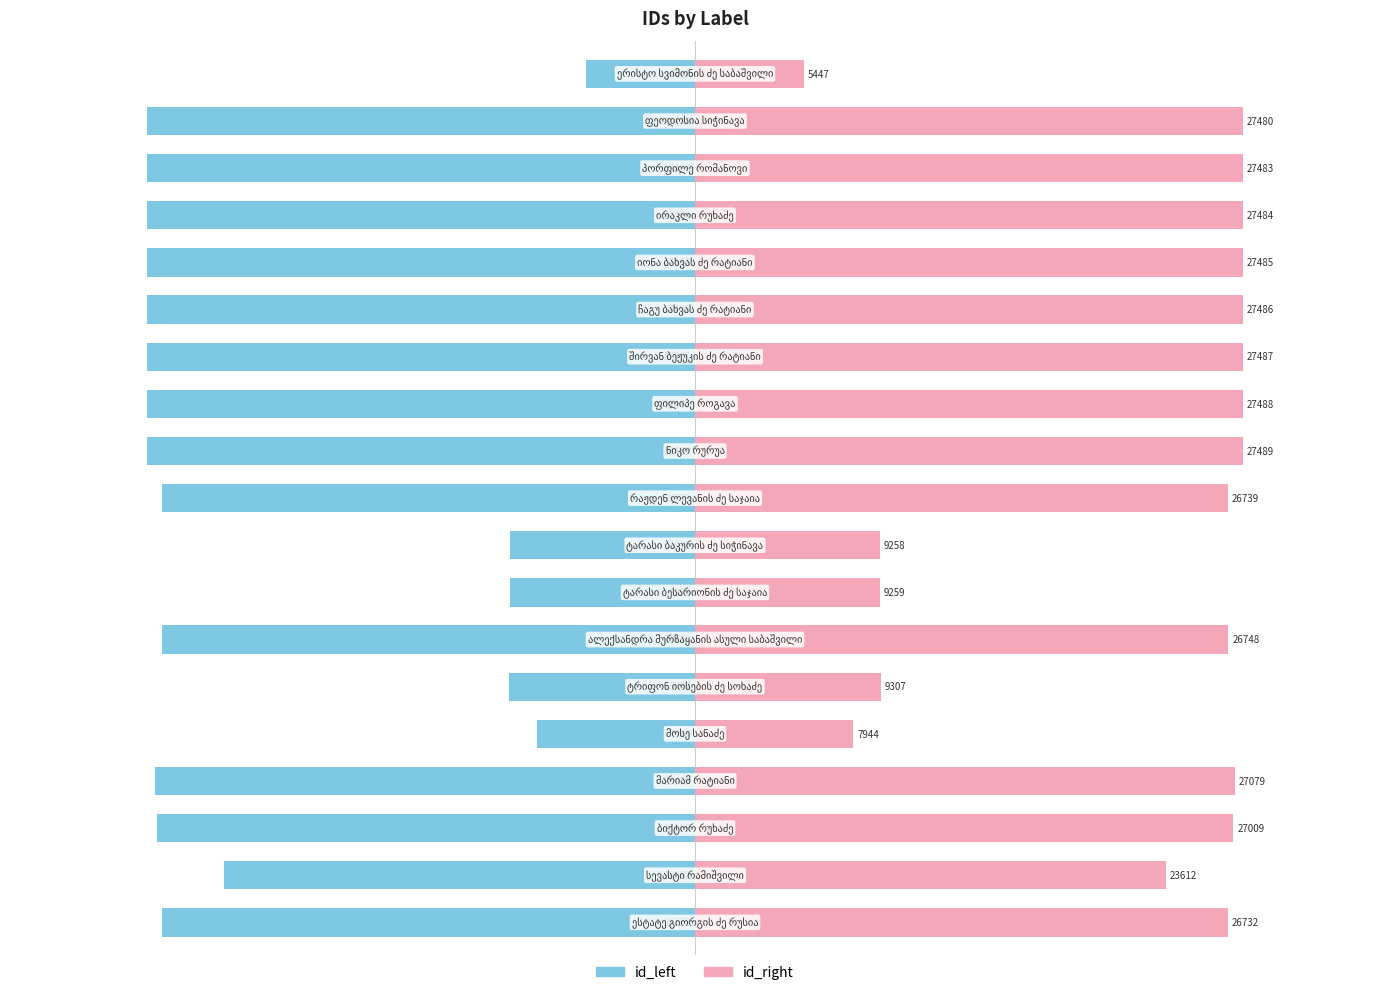

What is the difference between the maximum and minimum values in the id_right series?

22042